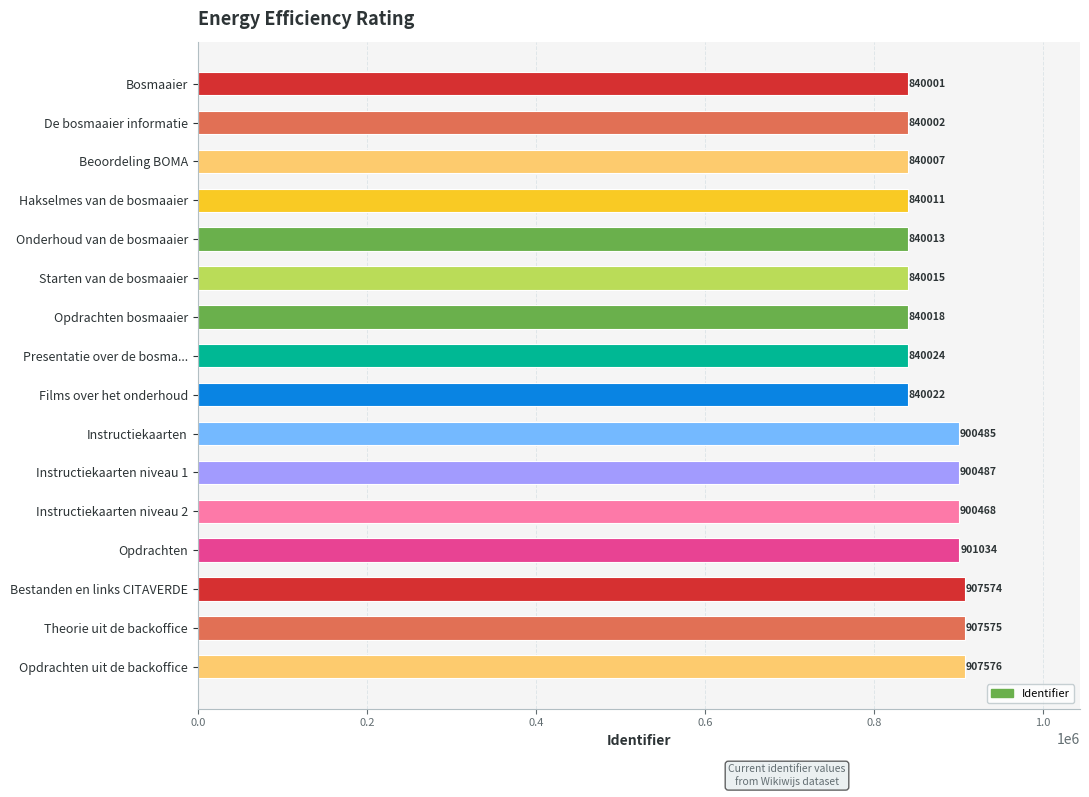

True or false: the data shows 907574 at Bestanden en links CITAVERDE.

True